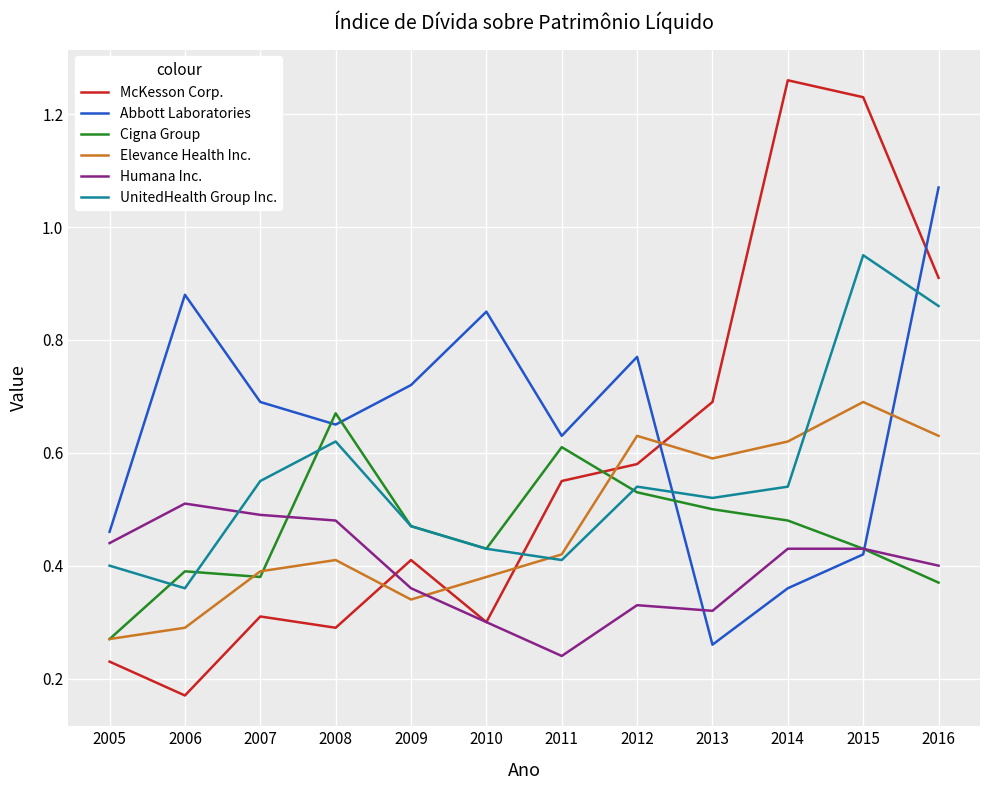

What is the total value across all series at 2008?

3.1